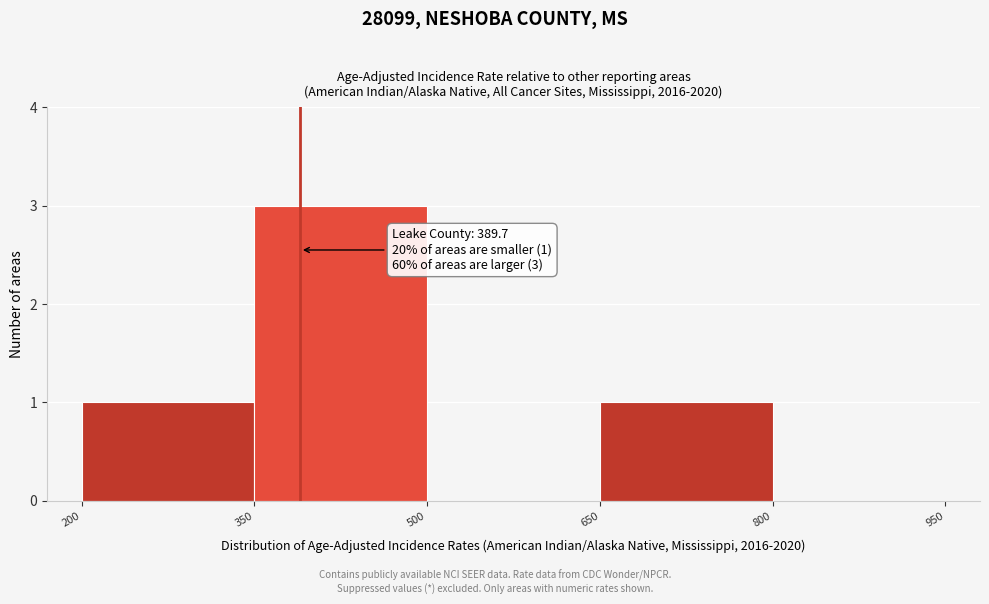

Which range on the x-axis has the tallest bar?

350 to 500